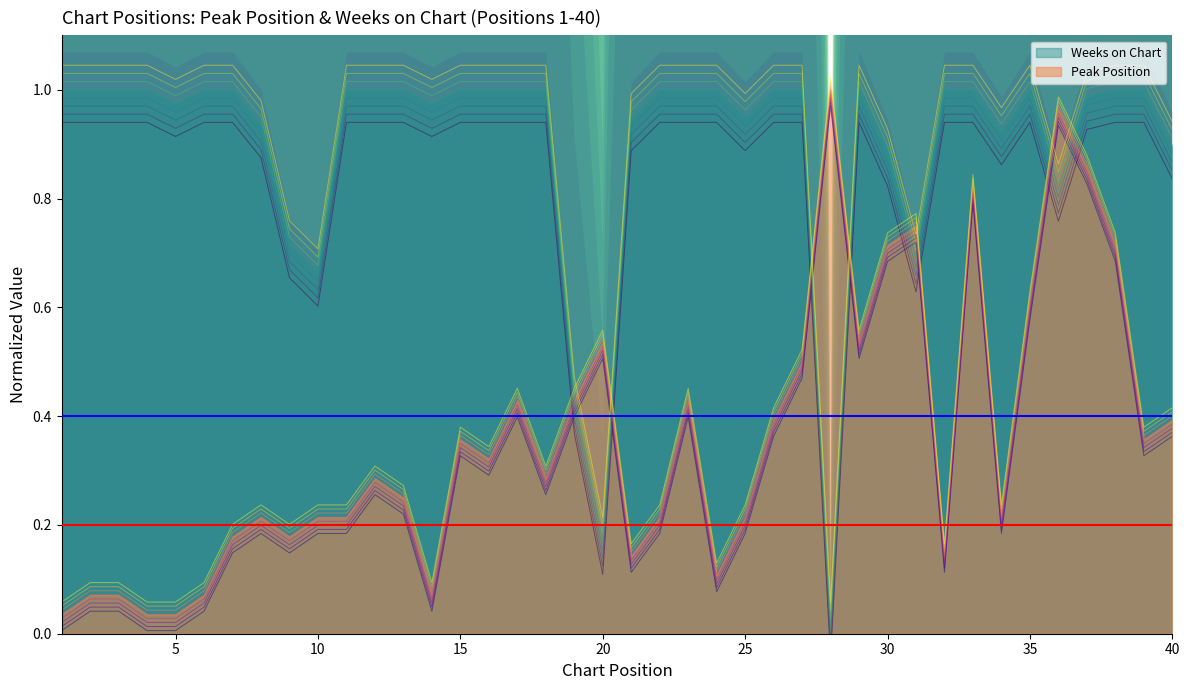

Where do Weeks on Chart and Peak Position first cross each other?

18 and 19